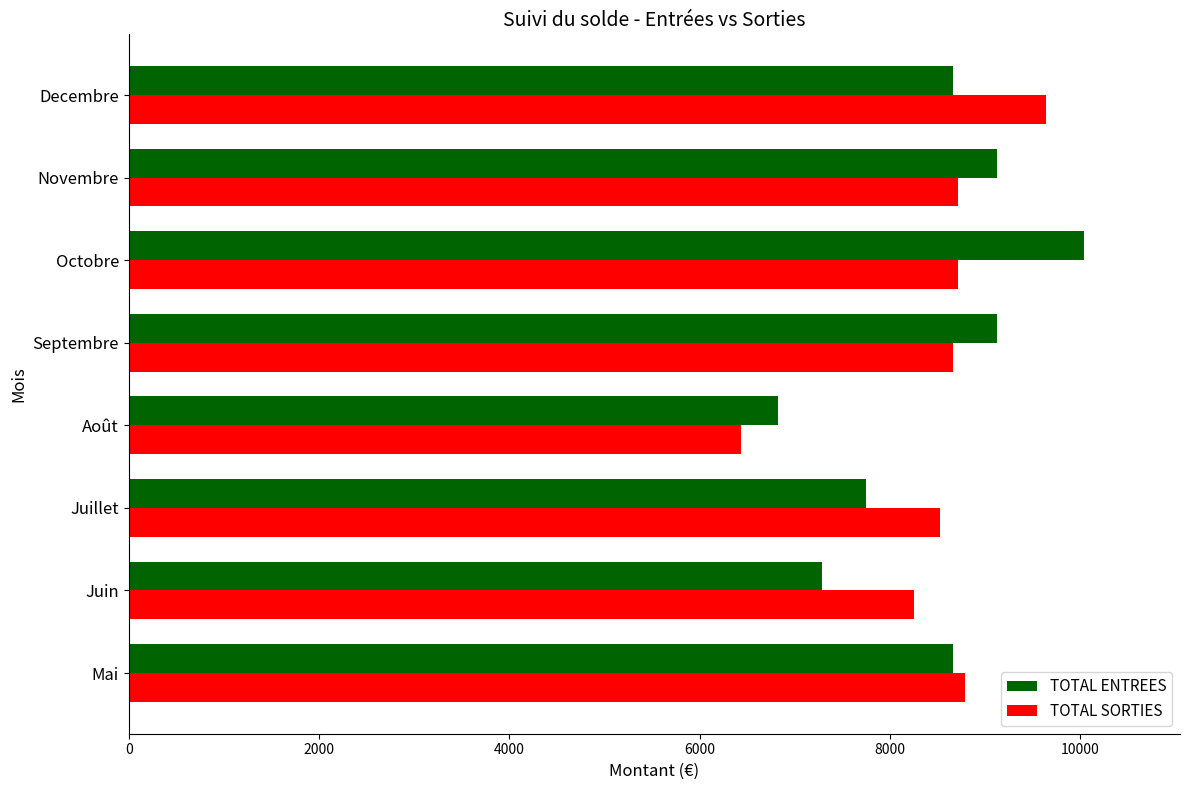

Which category has the lowest value in the TOTAL SORTIES series?

Août